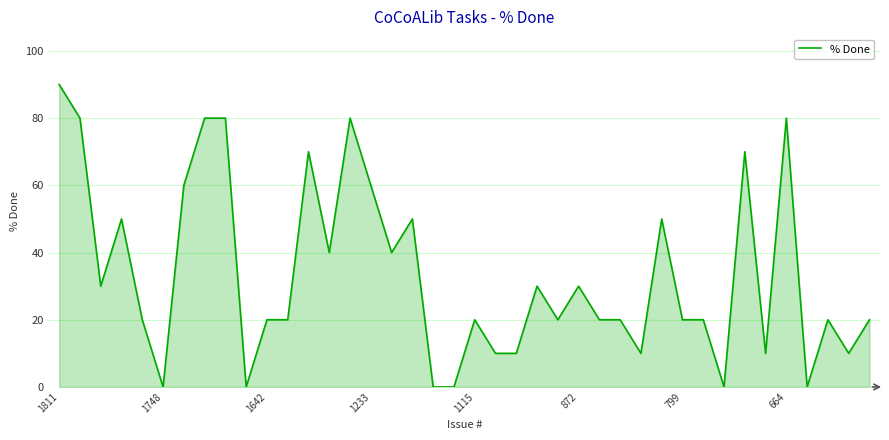

What is the maximum value shown in the chart?

90